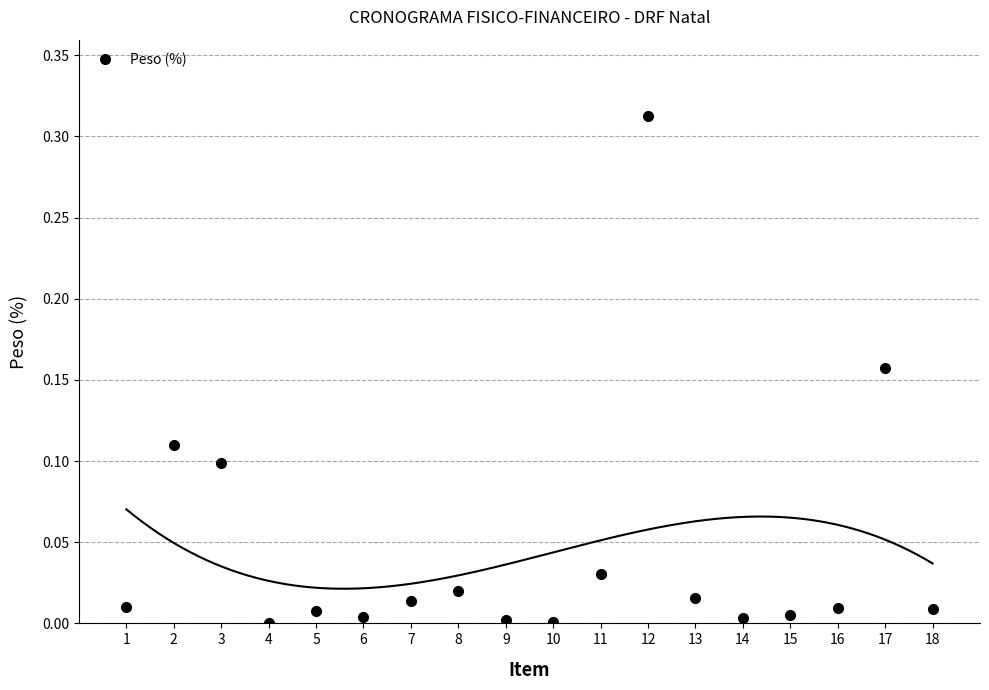

Is this an area chart (filled region under the line)?

No